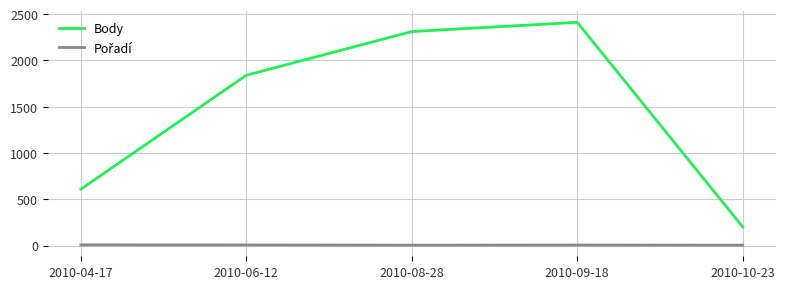

Which series has the largest total across all categories?

Body